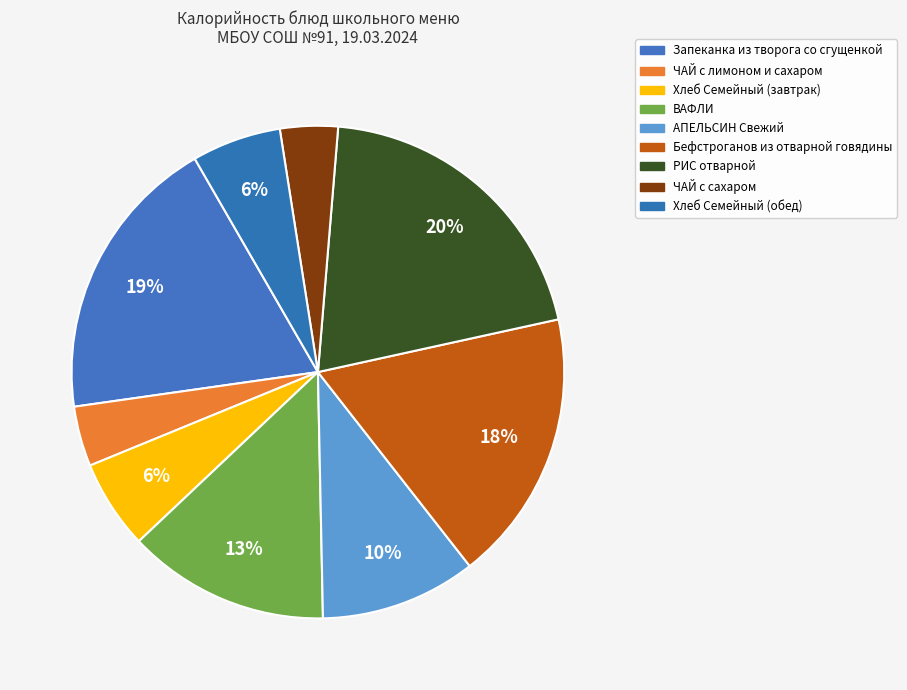

How many segments does this pie chart have?

9